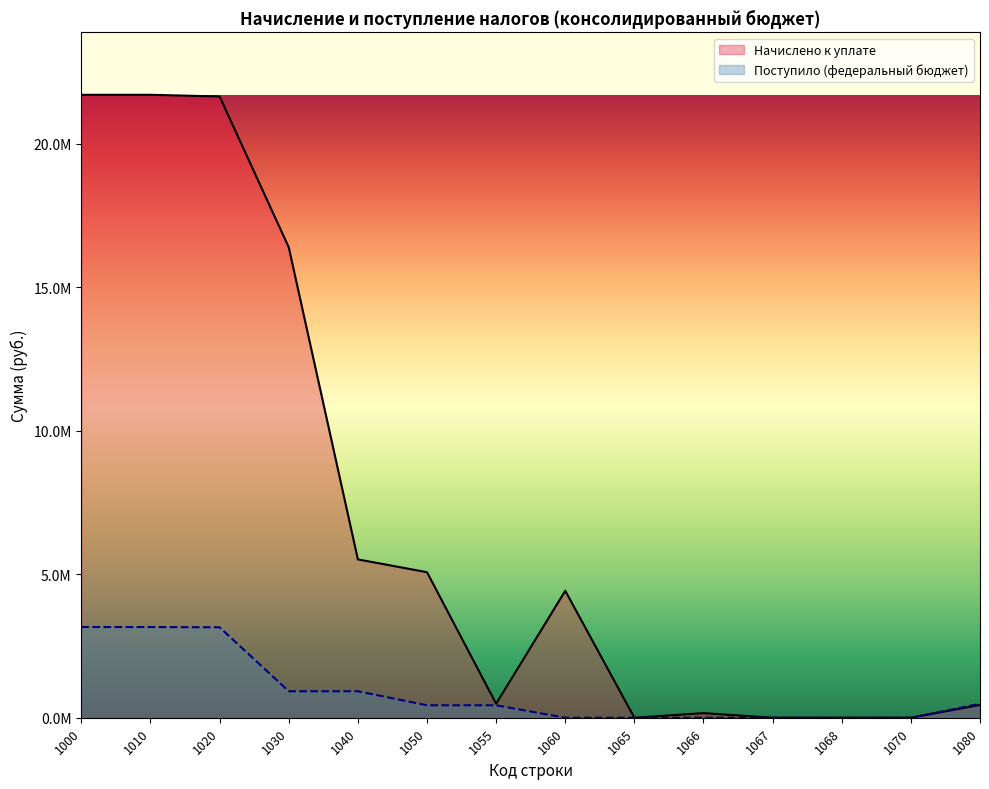

List the series in order of their peak value, lowest first.

Поступило (федеральный бюджет), Начислено к уплате